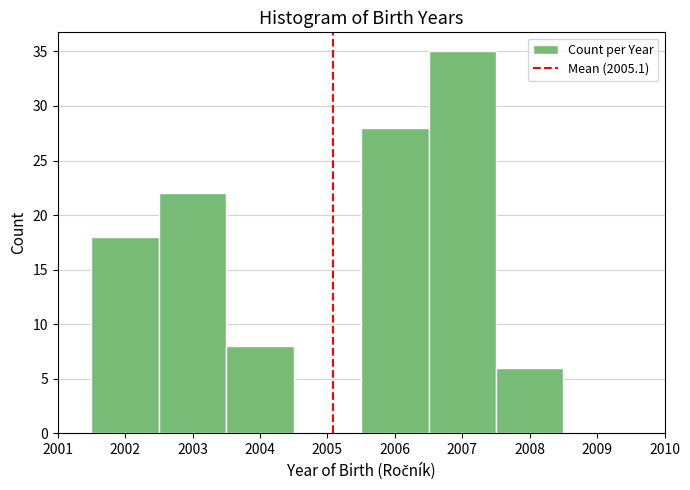

What is the height of the bar covering 2003.5 to 2004.5 on the x-axis? The values are not printed on the chart, so give them approximately, as read against the axis.

8